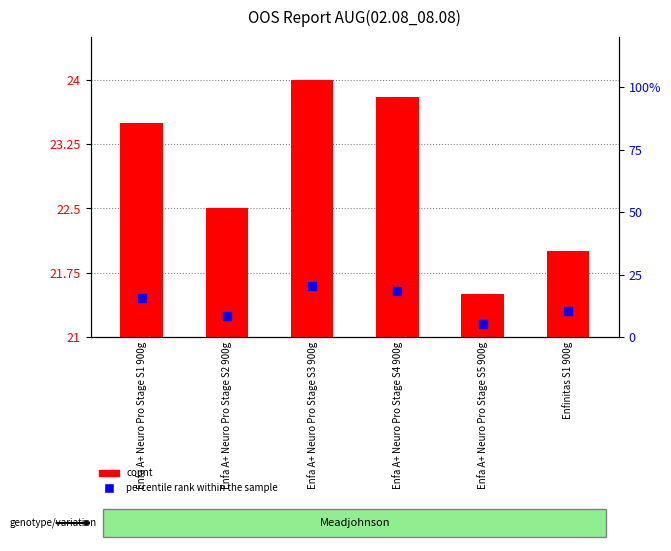

Which series reaches the minimum Y coordinate?

percentile rank within the sample